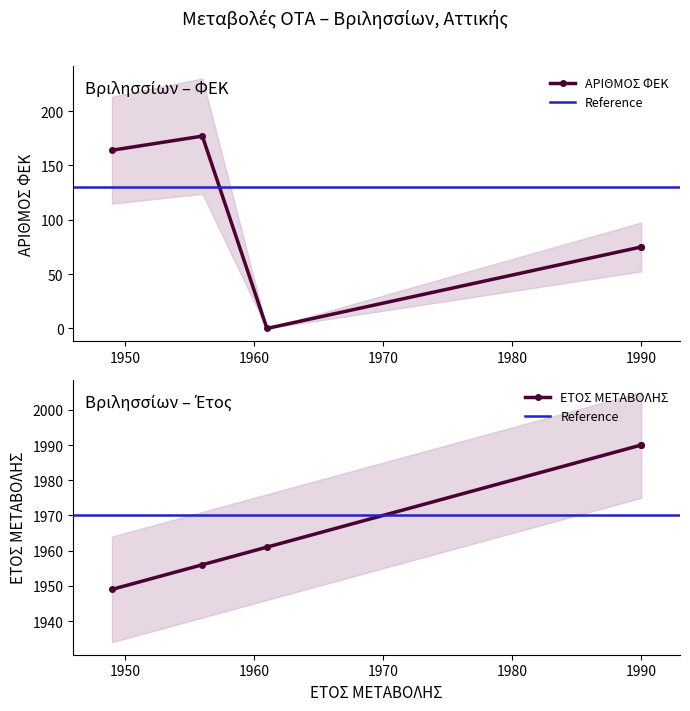

Is the value of ΕΤΟΣ ΜΕΤΑΒΟΛΗΣ at 1990 greater than the value of ΑΡΙΘΜΟΣ ΦΕΚ at 1961?

Yes